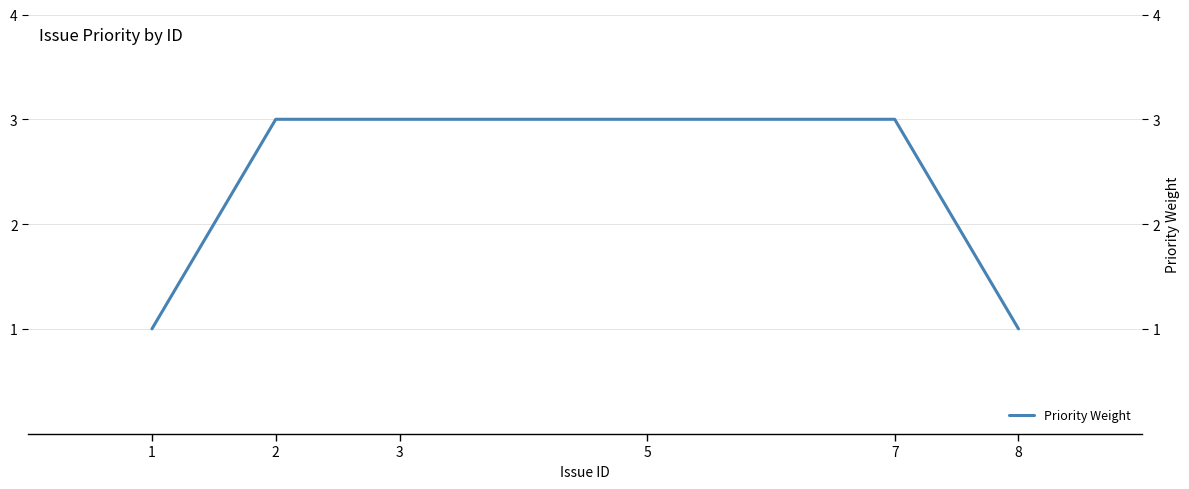

Is this an area chart (filled region under the line)?

No